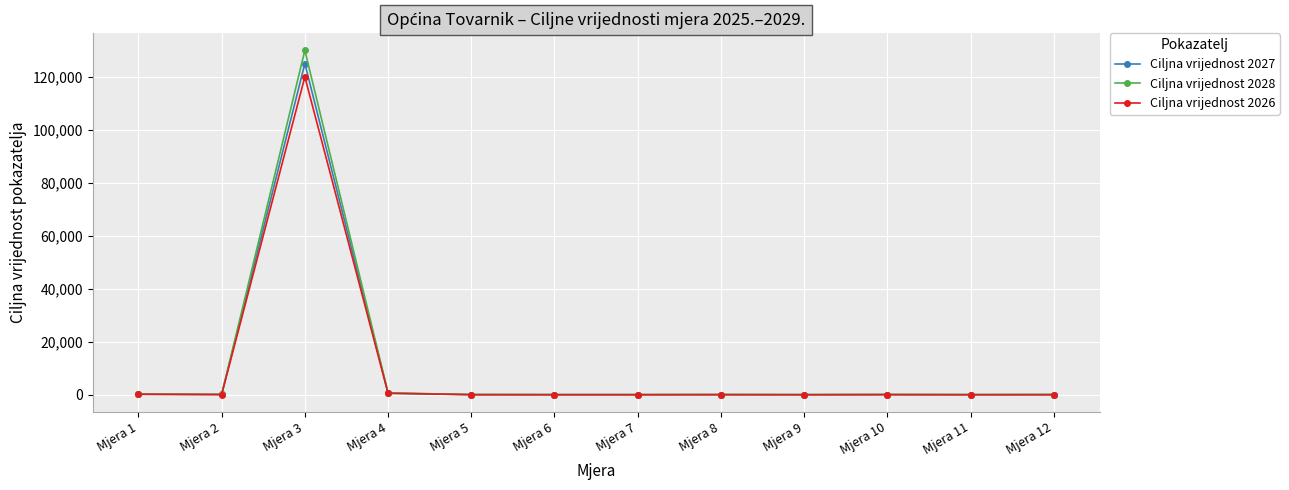

Which series has the largest range (max minus min)?

Ciljna vrijednost 2028